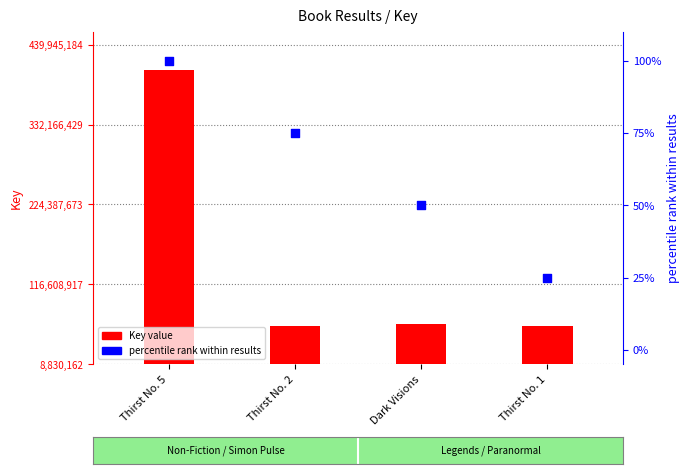

What is the total value across all series at Thirst No. 2?

51735345.7